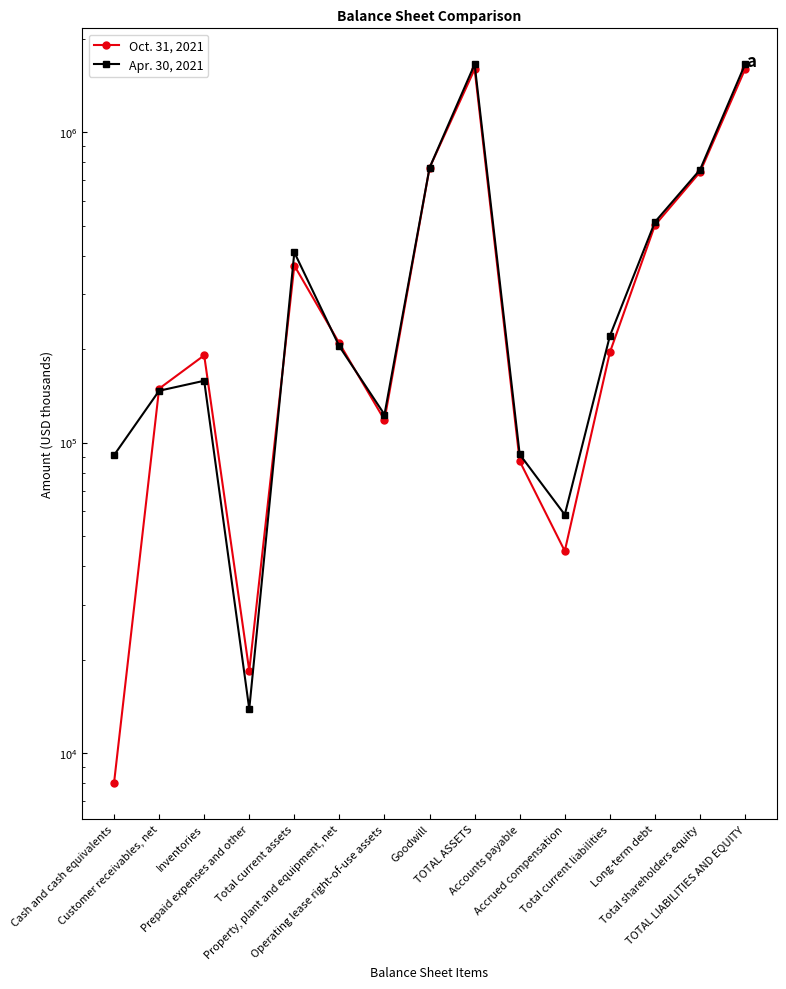

At which label does Oct. 31, 2021 reach its peak?

TOTAL ASSETS